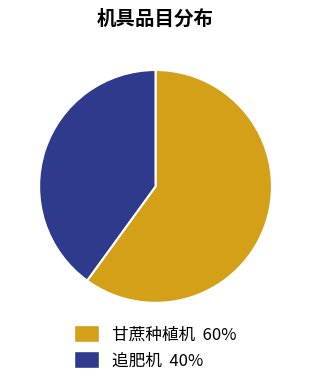

What is the ratio of the value at 追肥机 to the value at 甘蔗种植机?

0.7